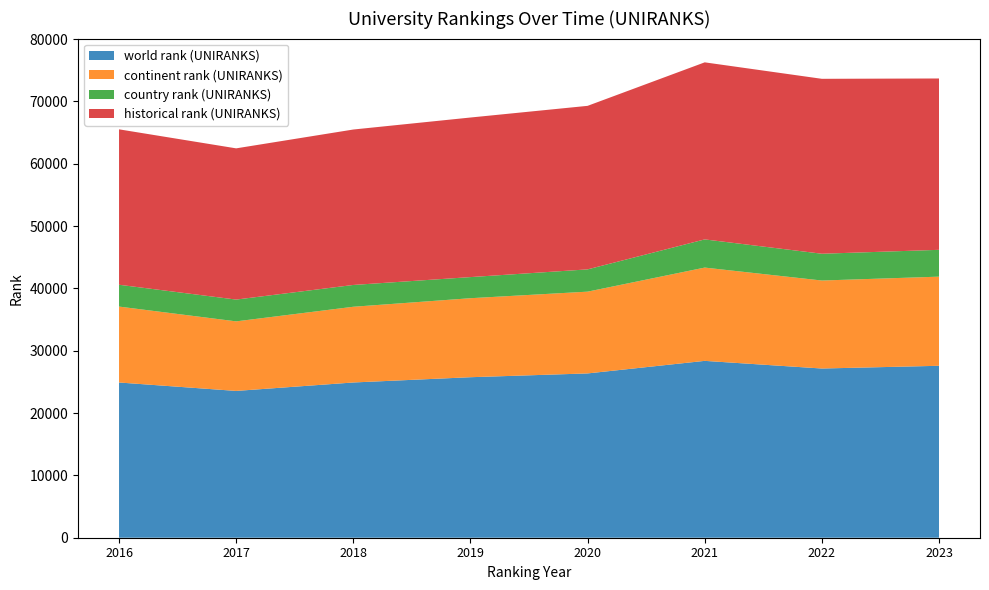

Reading left to right, what are all the values shown in this chart?

world rank (UNIRANKS): 24904	23551	24906	25751	26359	28374	27146	27584
continent rank (UNIRANKS): 12180	11160	12148	12675	13119	14966	14118	14301
country rank (UNIRANKS): 3501	3495	3498	3387	3573	4521	4296	4303
historical rank (UNIRANKS): 24935	24261	24937	25601	26236	28405	28064	27490